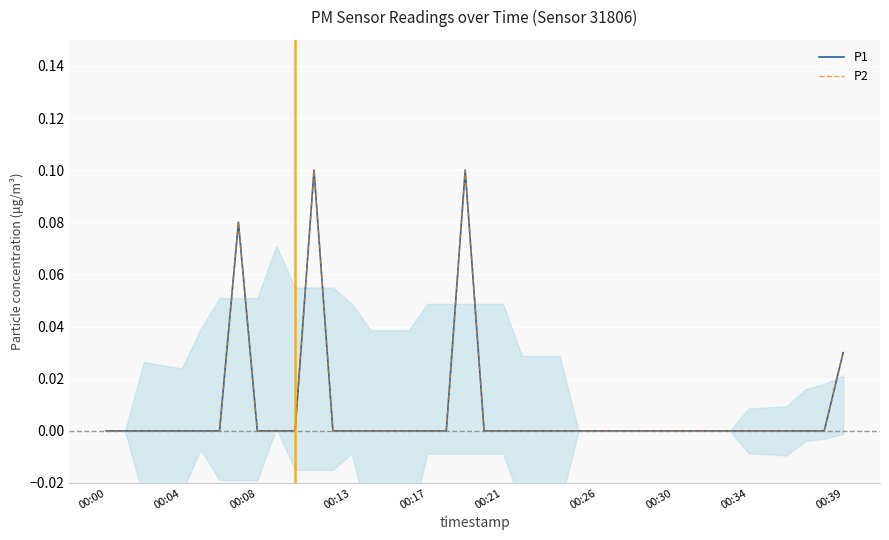

True or false: P2 and P1 cross at least once.

False